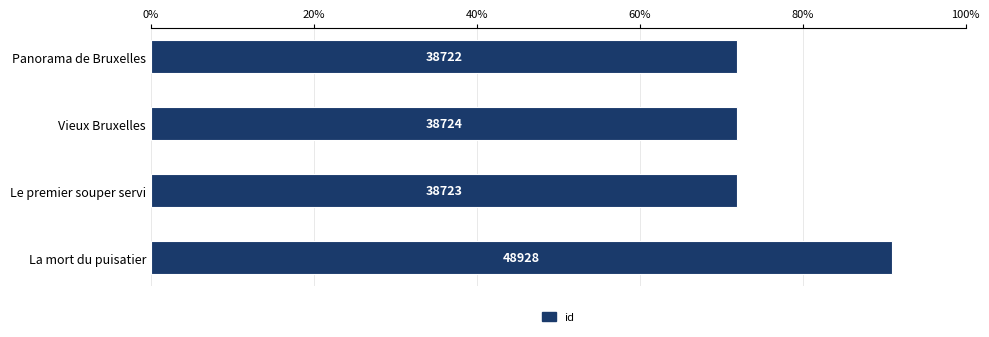

What is the difference between the maximum and minimum values?

10206